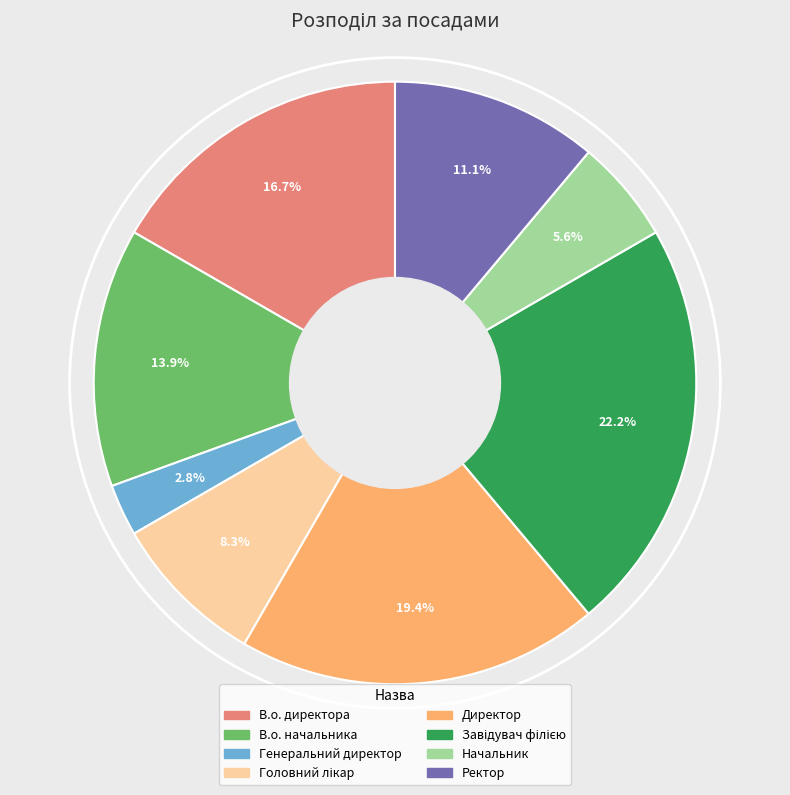

What portion of the pie excludes В.о. начальника?

86.1%